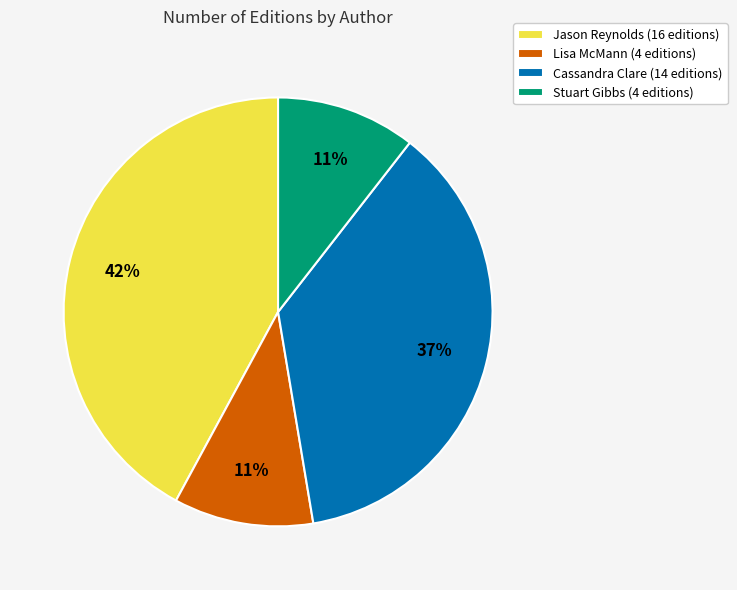

Between Jason Reynolds (16 editions) and Lisa McMann (4 editions), which is larger?

Jason Reynolds (16 editions)